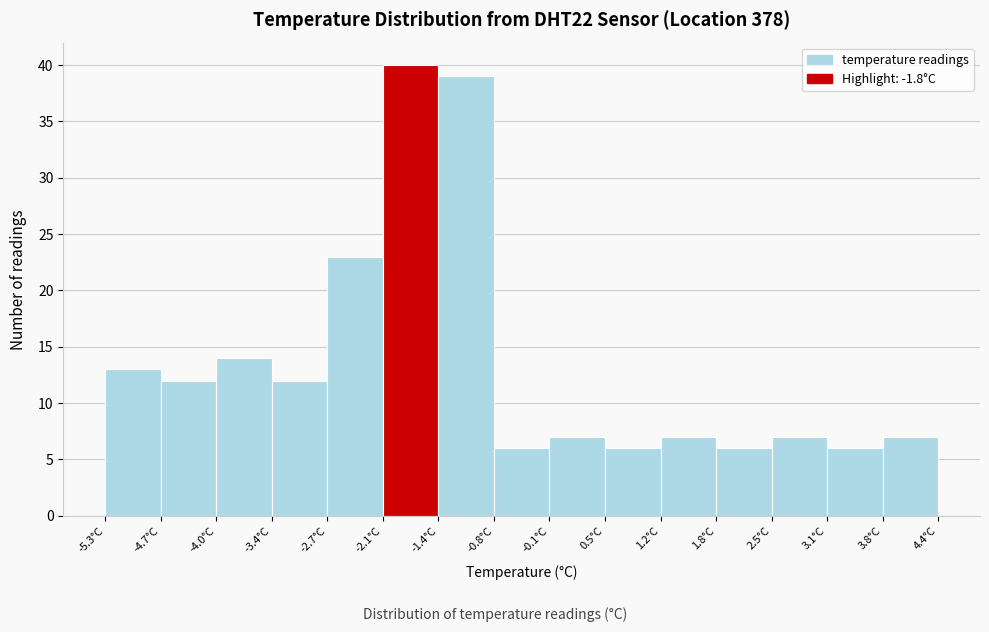

Reading left to right, list every bar in this chart as the range it spans on the x-axis followed by its height. Neither the bar edges nor the heights are printed on the chart, so give them approximately, as read against the axes.

-5.3 to -4.7: 13
-4.7 to -4.0: 12
-4.0 to -3.4: 14
-3.4 to -2.7: 12
-2.7 to -2.1: 23
-2.1 to -1.4: 40
-1.4 to -0.8: 39
-0.8 to -0.1: 6
-0.1 to 0.5: 7
0.5 to 1.2: 6
1.2 to 1.8: 7
1.8 to 2.5: 6
2.5 to 3.1: 7
3.1 to 3.8: 6
3.8 to 4.4: 7